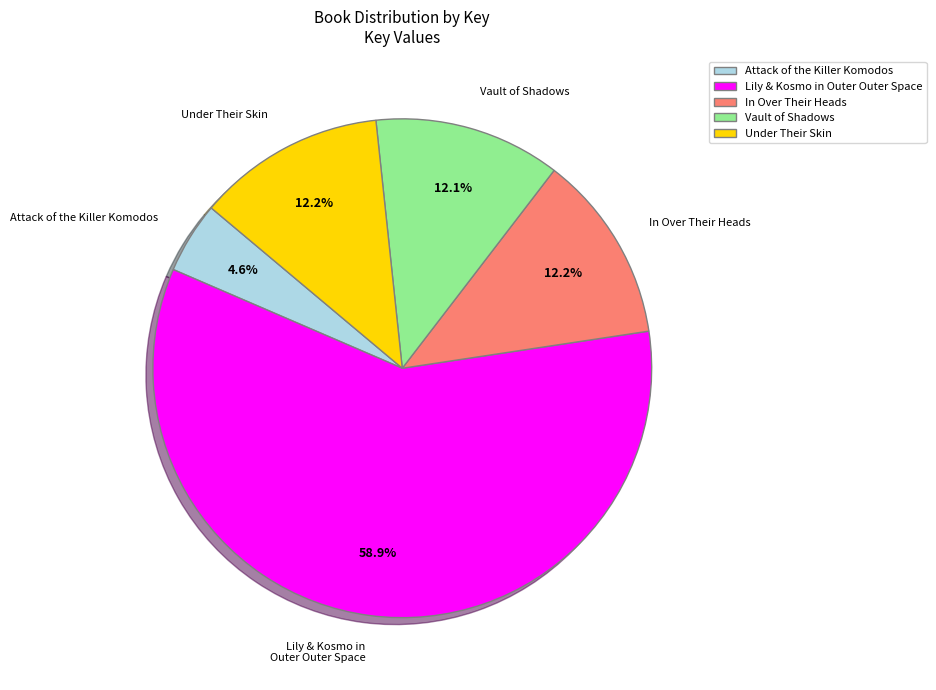

How many slices are in this pie chart?

5